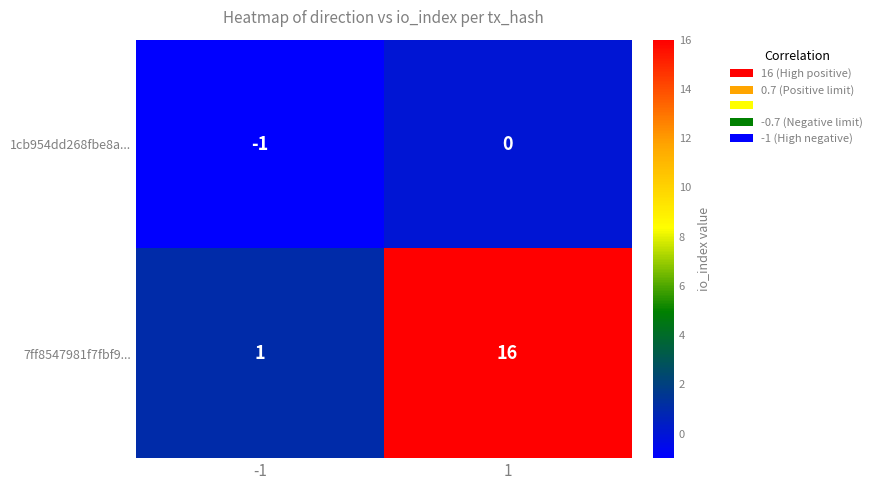

Which series has the widest spread of values?

7ff8547981f7fbf9...